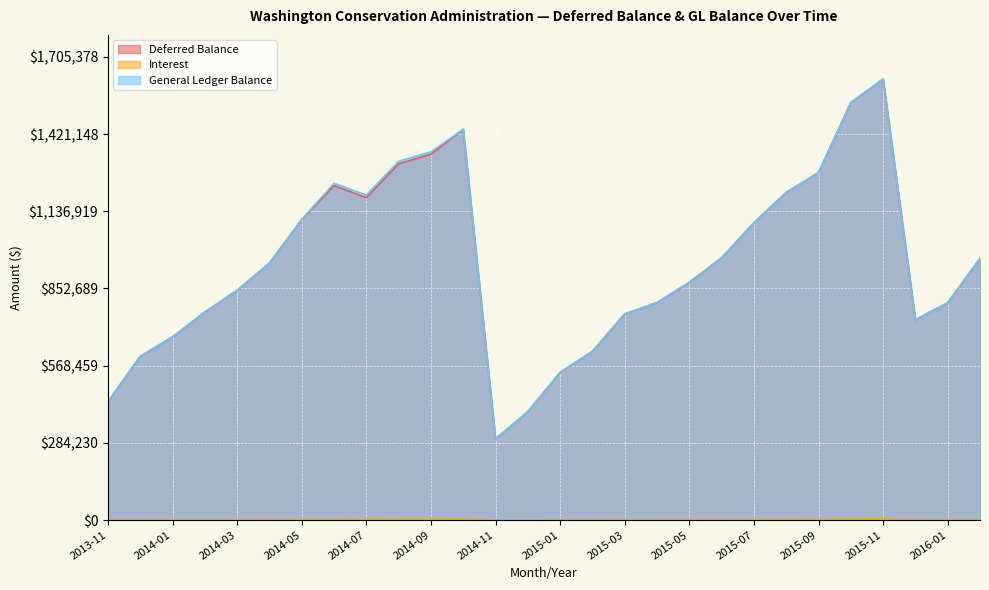

List the labels in order of Interest value, smallest first.

2014-11, 2014-12, 2013-11, 2015-01, 2013-12, 2015-02, 2015-12, 2014-01, 2014-02, 2015-03, 2015-04, 2016-01, 2016-02, 2014-03, 2015-05, 2014-04, 2015-06, 2014-05, 2015-07, 2014-06, 2015-08, 2015-09, 2014-08, 2014-07, 2014-09, 2015-10, 2014-10, 2015-11